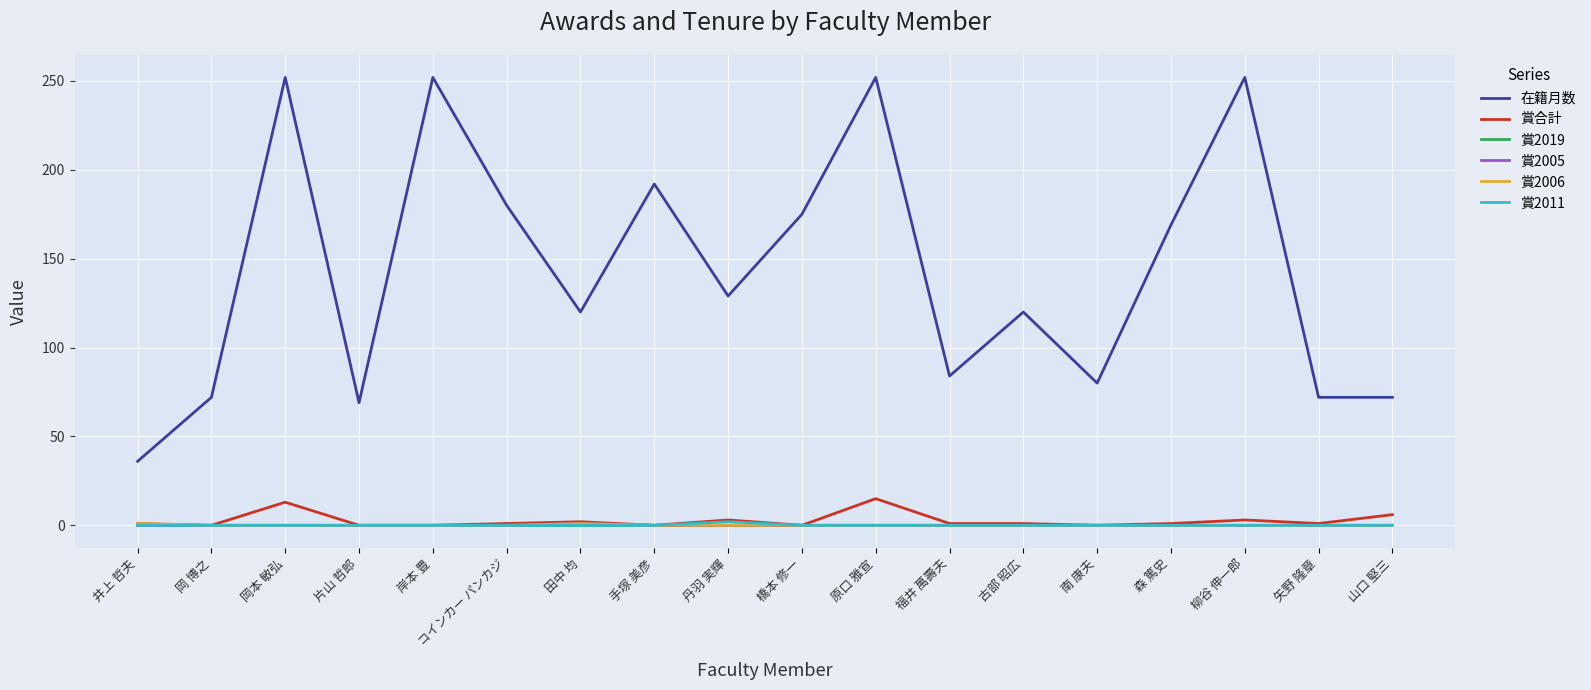

What position from the right is コインカー パンカジ?

13